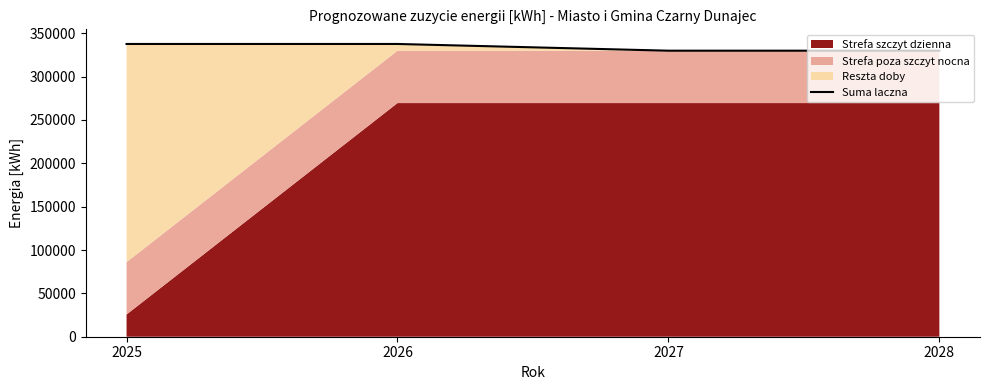

What is the value of the 3rd point from the left?

329854